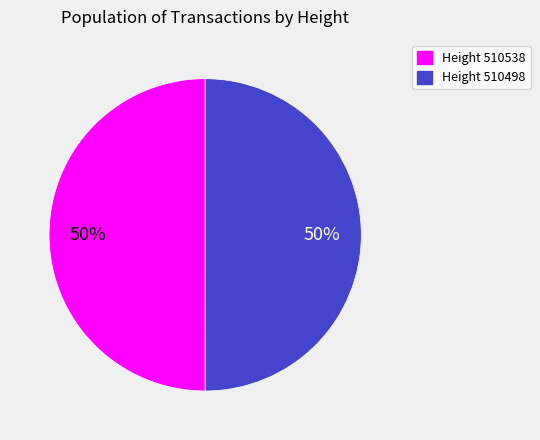

To the nearest percent, what is the average slice percentage?

50%